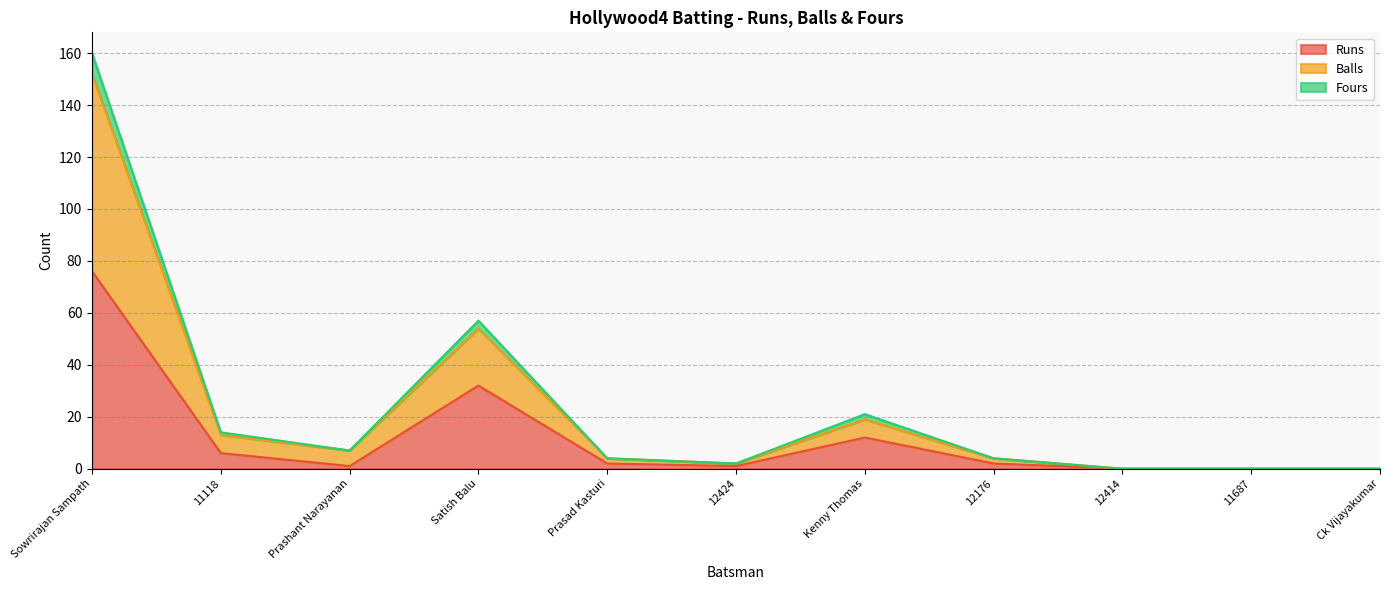

Reading right to left, transcribe all the data shown in this chart.

Runs: 0	0	0	2	12	1	2	32	1	6	76
Balls: 0	0	0	4	19	2	4	54	7	13	152
Fours: 0	0	0	4	21	2	4	57	7	14	160